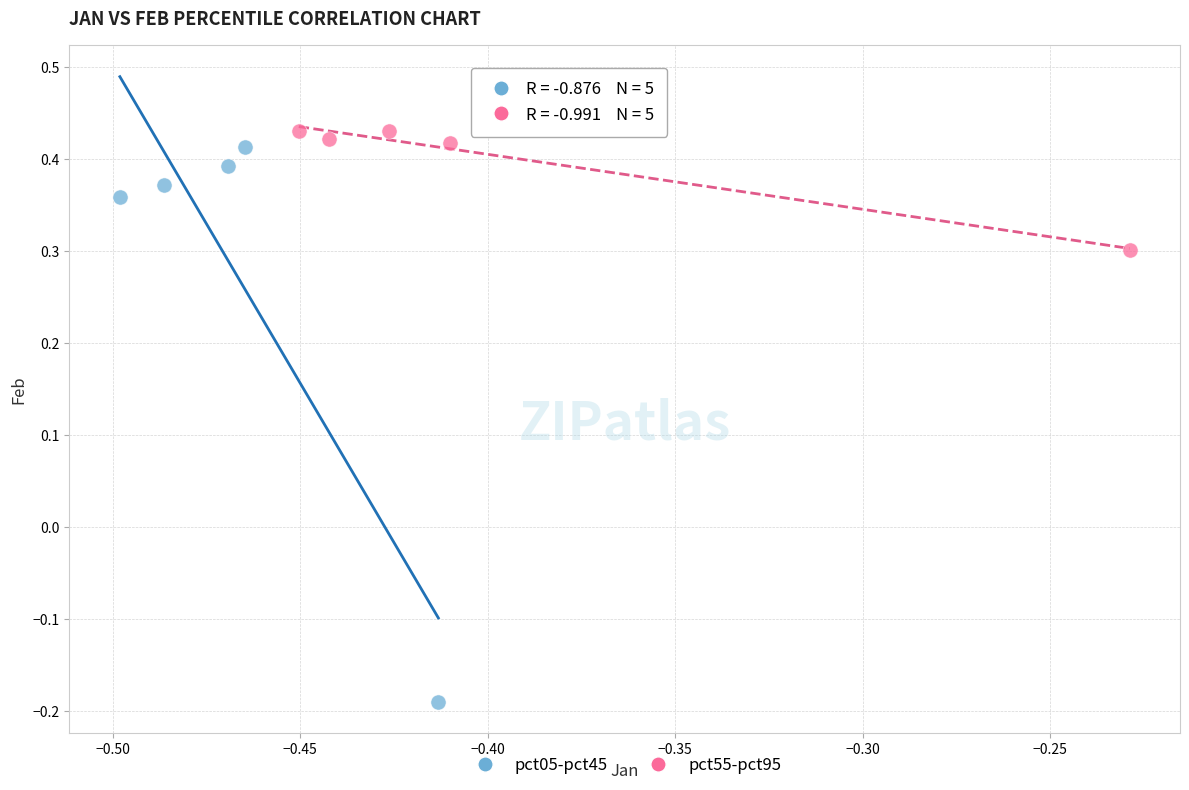

Which series has the widest spread of Y values?

pct05-pct45